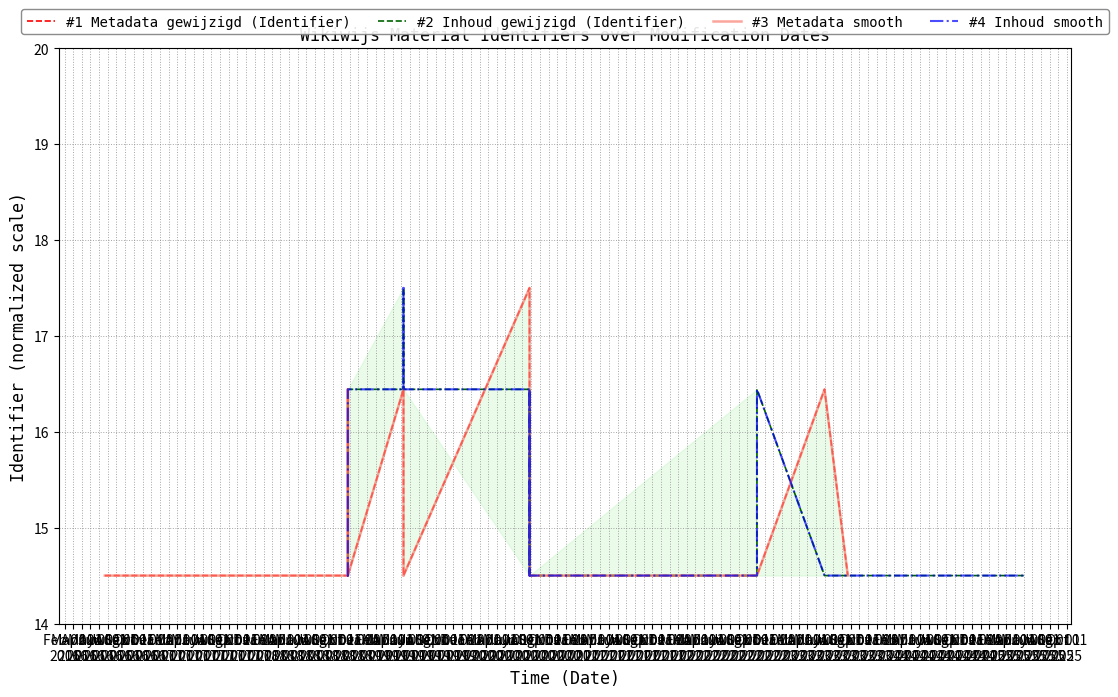

What is the difference between the #4 Inhoud smooth values at Jun 01
2016 and May 01
2017?

1.9